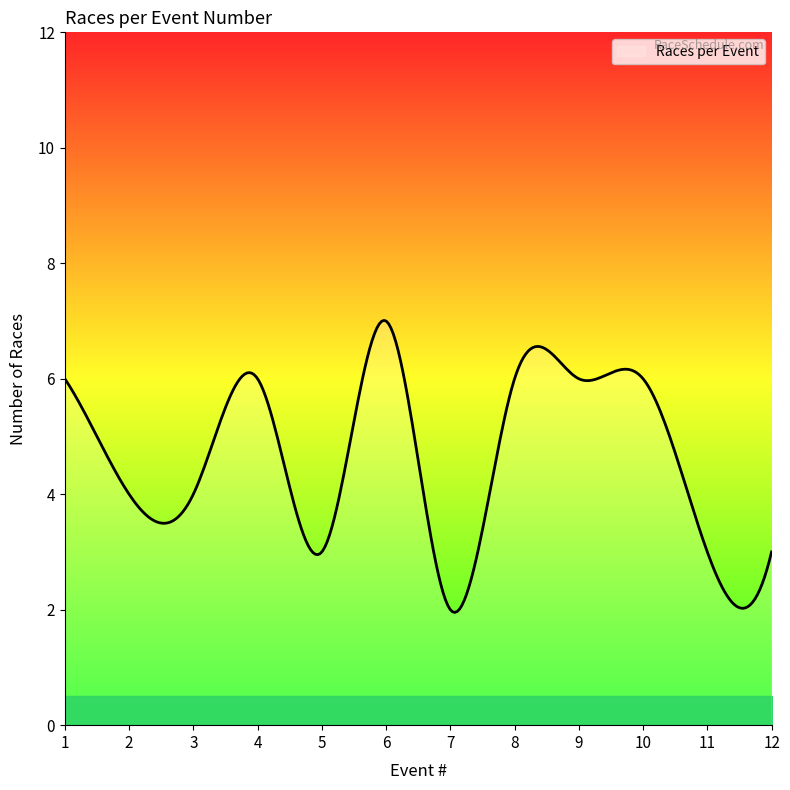

What is the smallest value displayed?

2.0